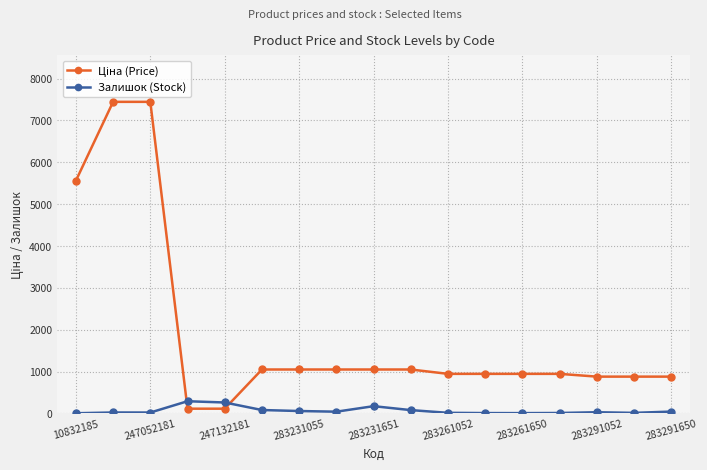

What is the greatest value displayed?

7444.6